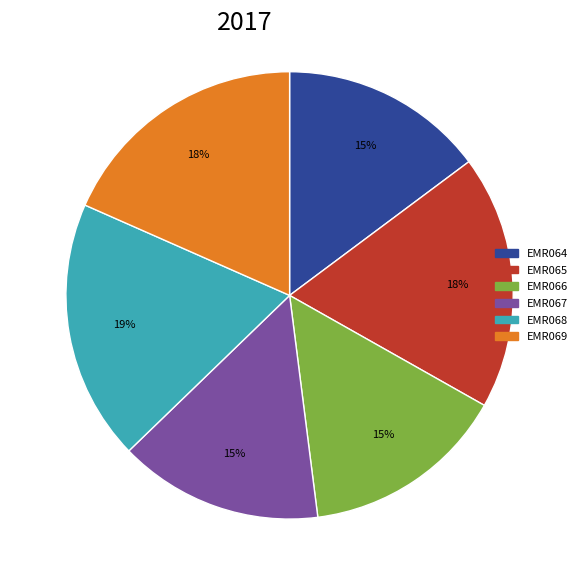

How many slices are in this pie chart?

6